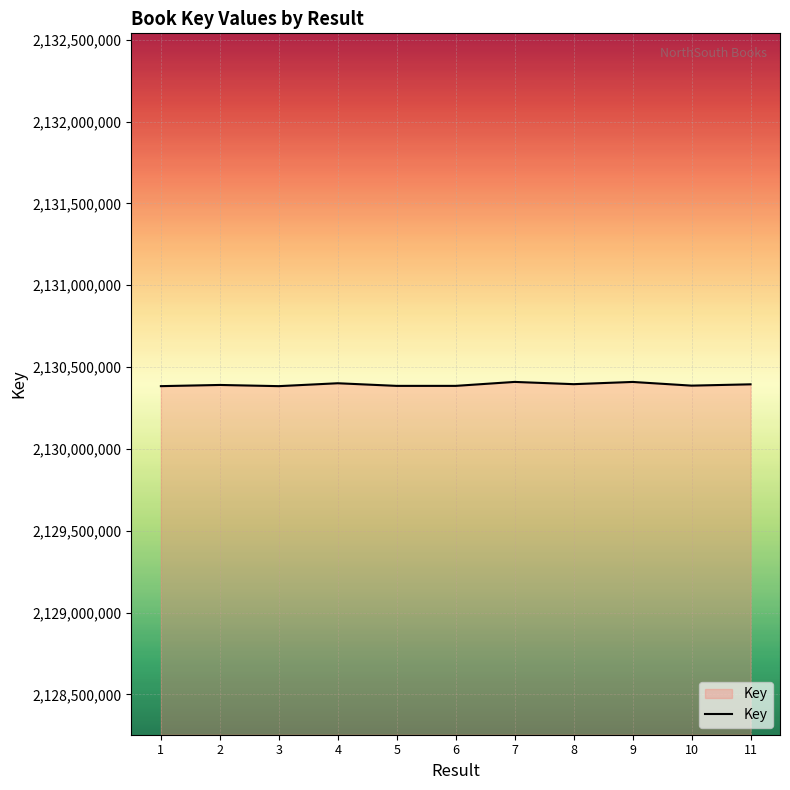

What is the average value?

2130393227